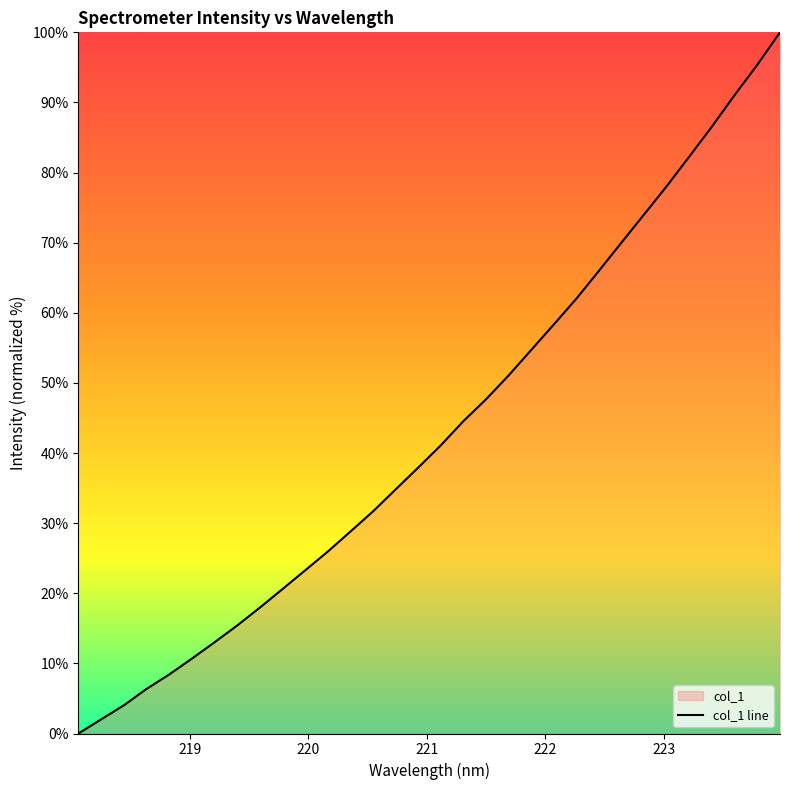

What is the difference between the maximum and minimum values?

100.0